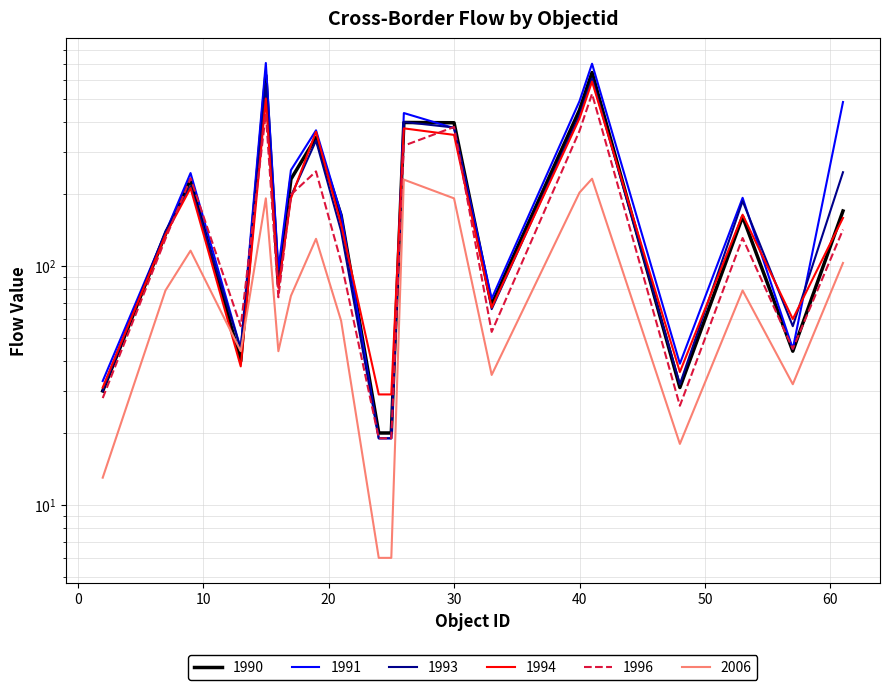

What is the approximate value of 1994 at 13, to the nearest 50?

50